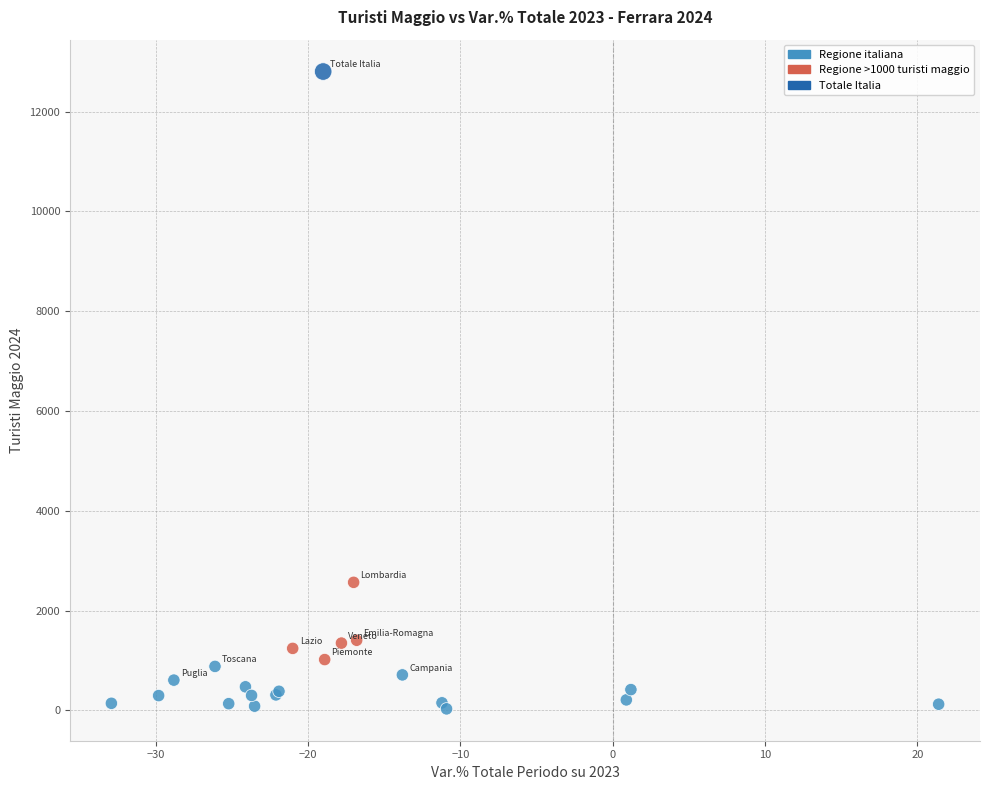

What Y value in the scatter plot is closest to 6416?

2565